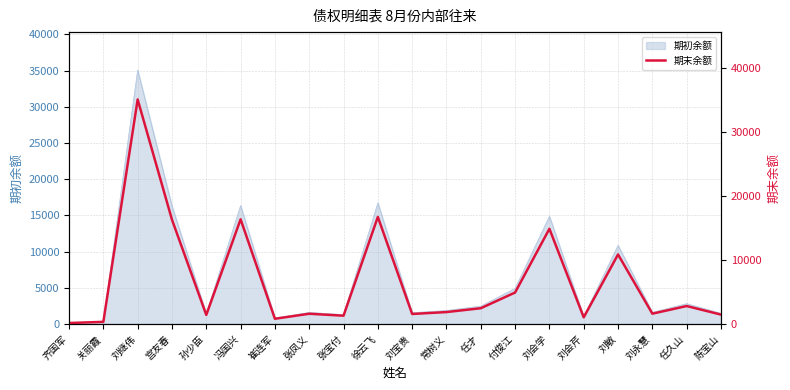

What is the sum of all values?

133382.4